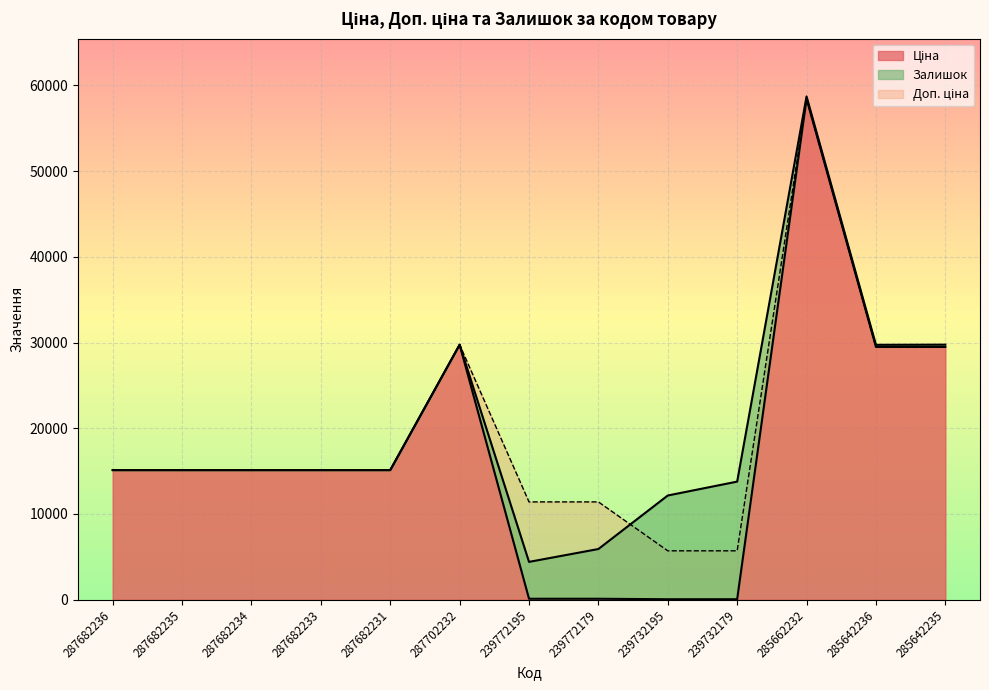

How many data points in Доп. ціна are less than 15120?

4